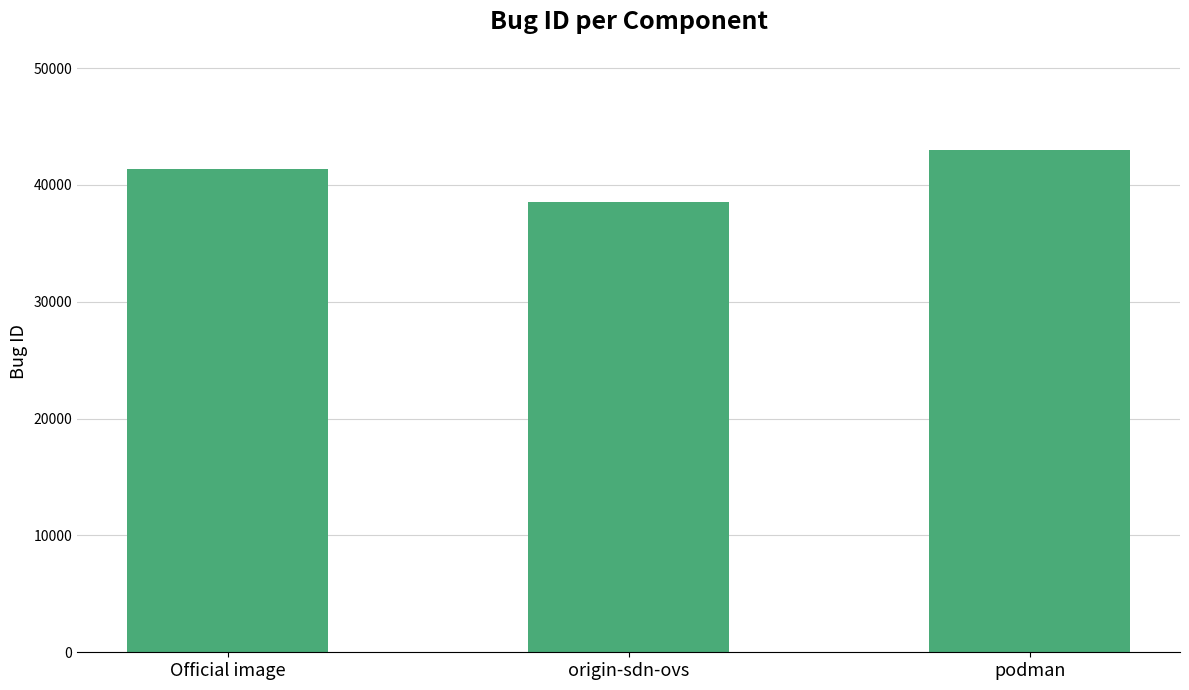

Rank the categories by value from highest to lowest.

podman, Official image, origin-sdn-ovs